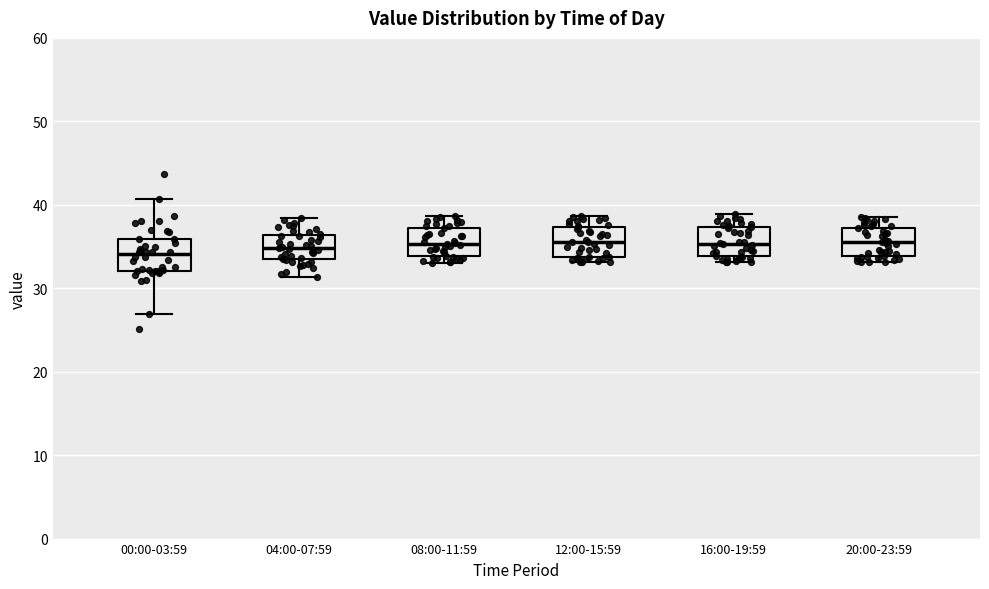

Reading left to right, read every box against the y-axis: the position of its median line, the range the box covers, and the ends of its whiskers. The values are not printed on the chart, so give them approximately, as read against the axis.

00:00-03:59: median 34, box 32 to 36, whiskers 27 to 41
04:00-07:59: median 35, box 33 to 36, whiskers 31 to 38
08:00-11:59: median 35, box 34 to 37, whiskers 33 to 39
12:00-15:59: median 36, box 34 to 37, whiskers 33 to 39
16:00-19:59: median 35, box 34 to 37, whiskers 33 to 39
20:00-23:59: median 36, box 34 to 37, whiskers 33 to 39